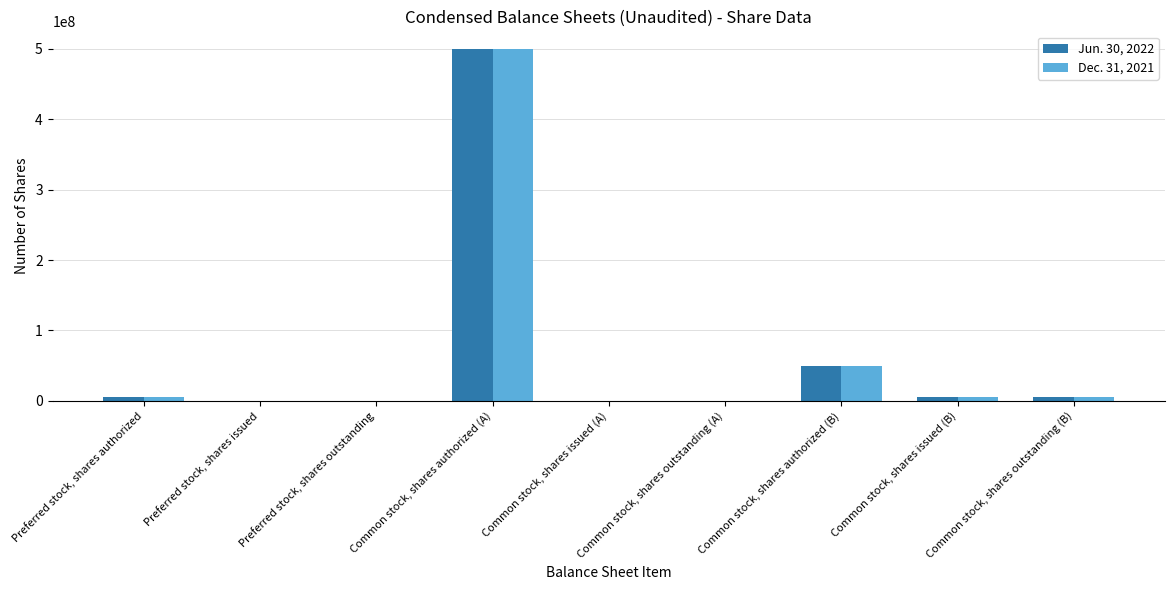

How many distinct data groups are displayed?

2